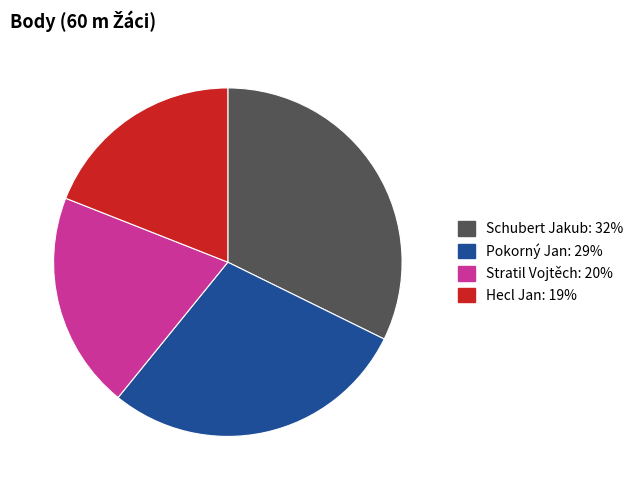

The Stratil Vojtěch slice represents 14% of the pie. True or false?

False